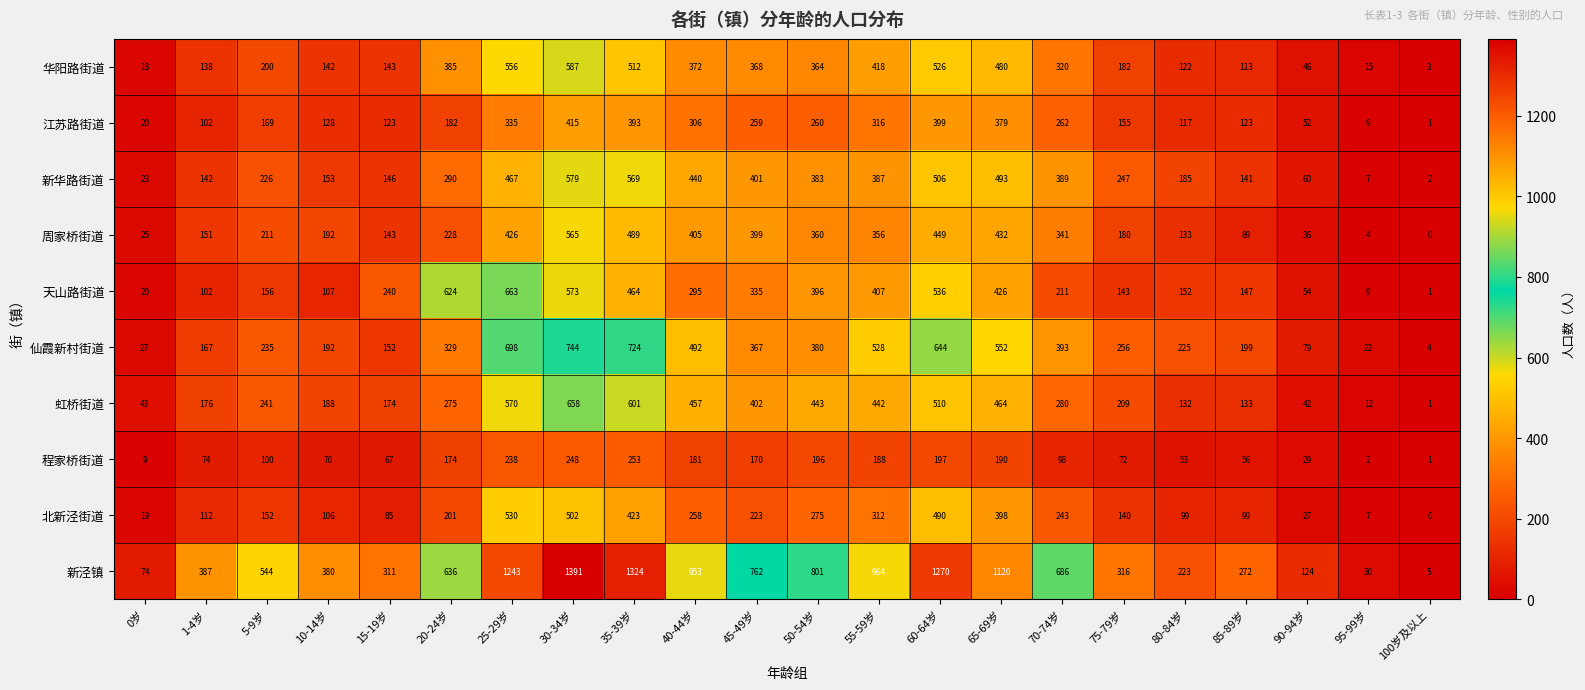

What is the difference between the highest and lowest values at 20-24岁?

462